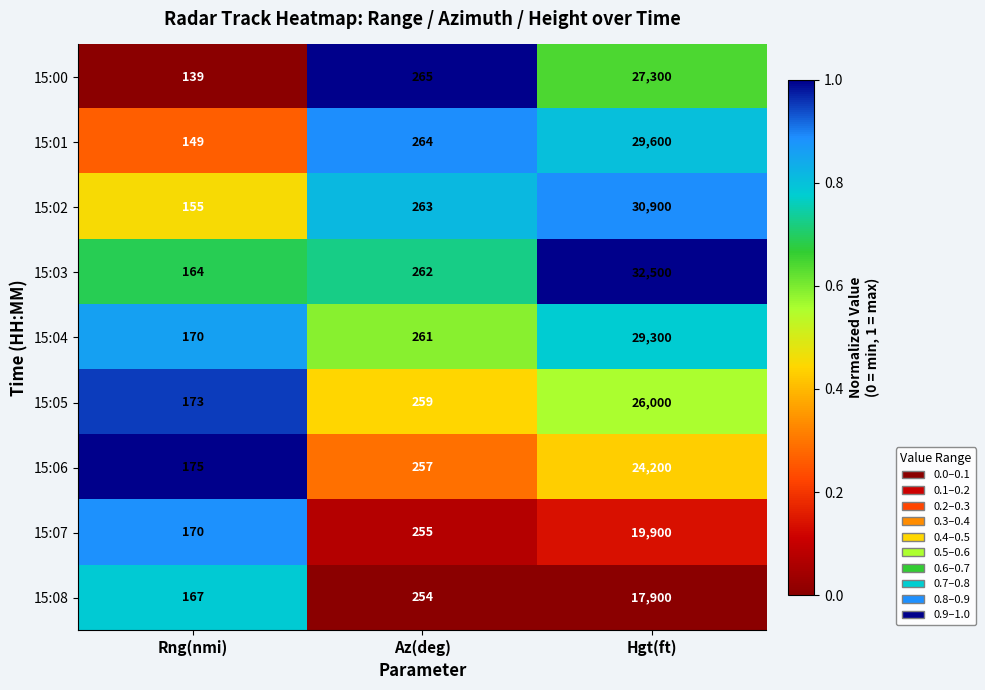

What is the maximum value shown in the chart?

32500